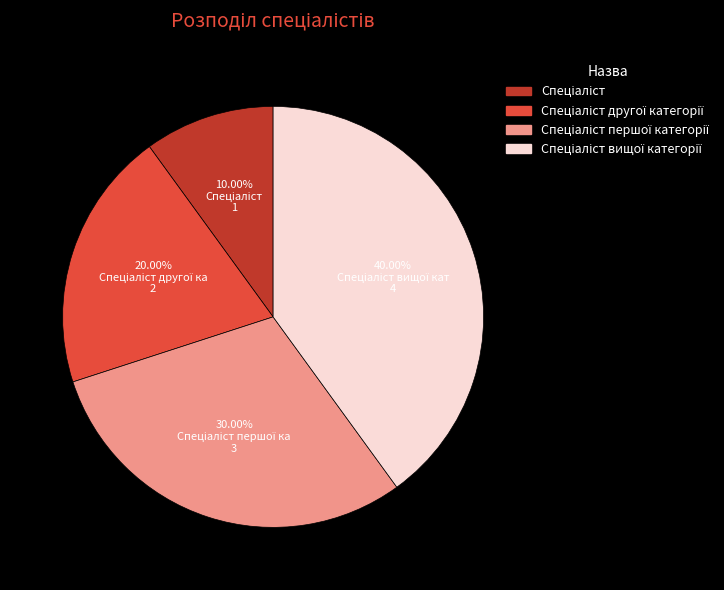

Is there a majority slice in this chart?

No